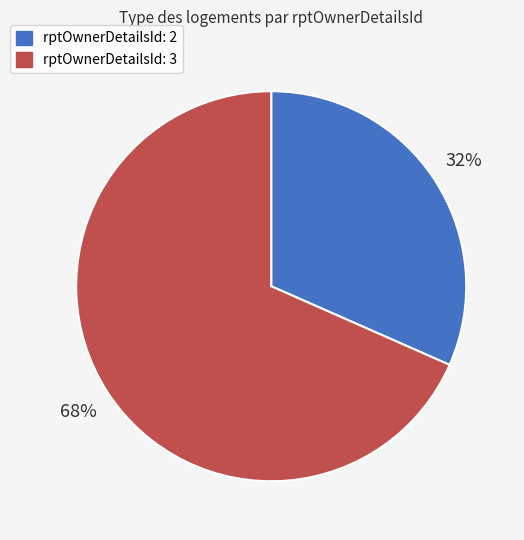

What is the ratio of the value at rptOwnerDetailsId: 2 to the value at rptOwnerDetailsId: 3?

0.5